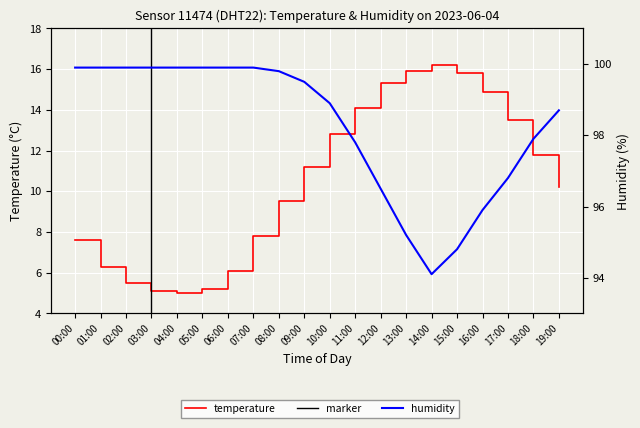

What is the spread (max minus min) of values at 14:00?

77.9